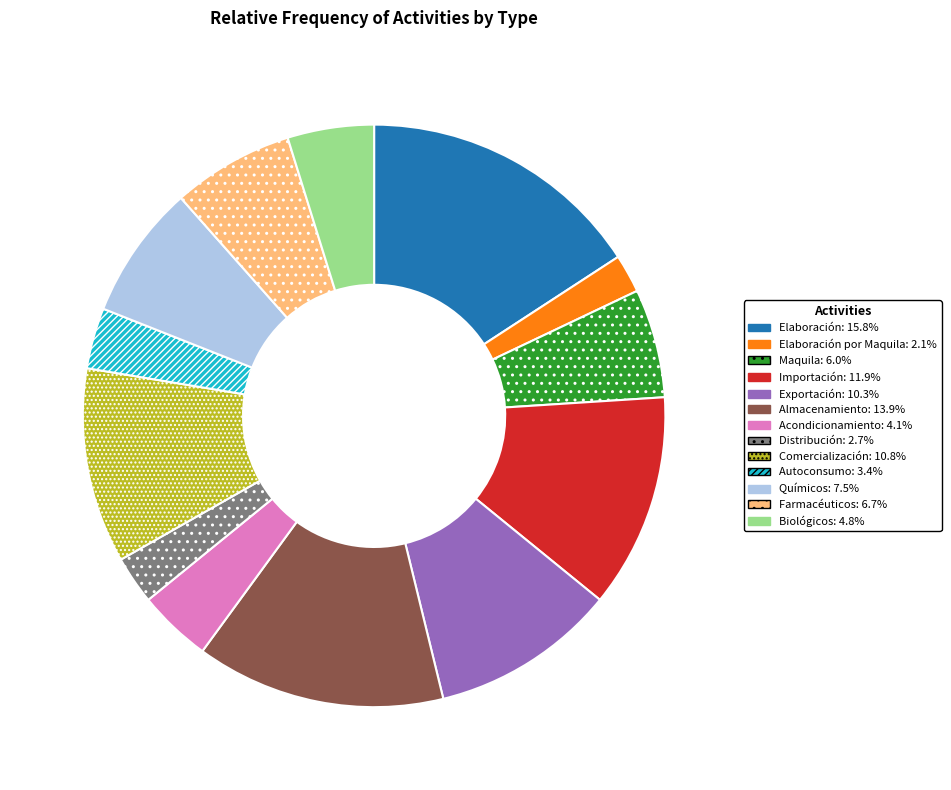

Is there a majority slice in this chart?

No